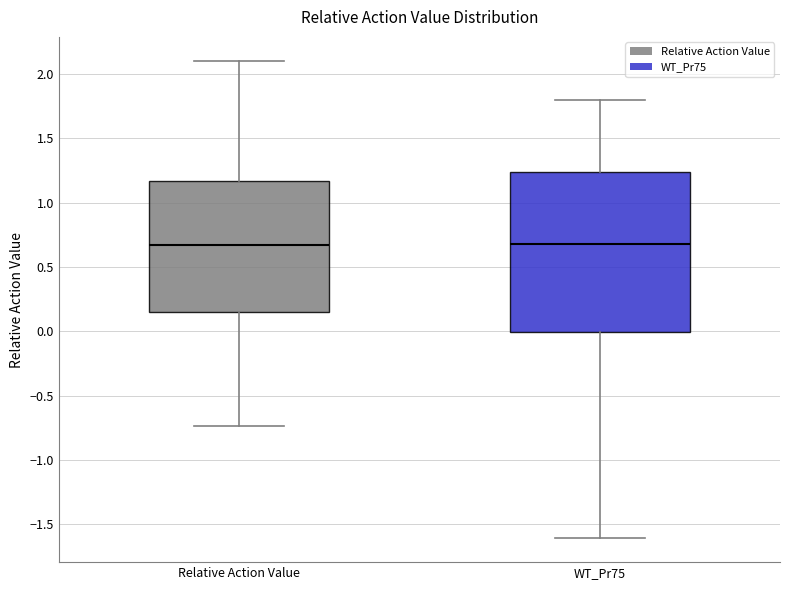

Reading left to right, read every box against the y-axis: the position of its median line, the range the box covers, and the ends of its whiskers. The values are not printed on the chart, so give them approximately, as read against the axis.

Relative Action Value: median 0.65, box 0.15 to 1.15, whiskers -0.75 to 2.10
WT_Pr75: median 0.70, box 0.00 to 1.25, whiskers -1.60 to 1.80